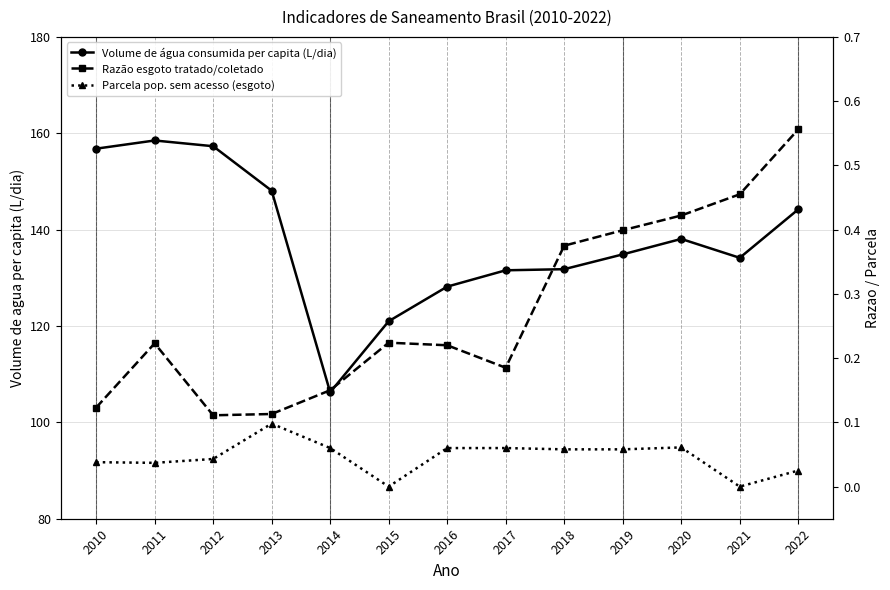

True or false: Volume de água consumida per capita (L/dia) and Parcela pop. sem acesso (esgoto) intersect in this chart.

False